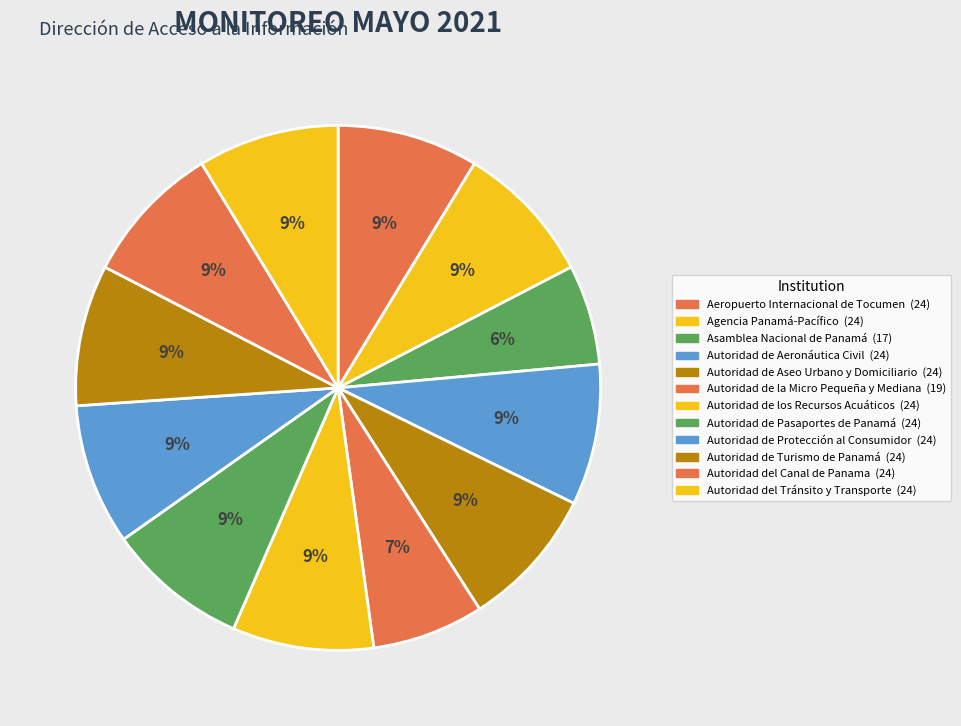

Between Autoridad del Tránsito y Transporte and Autoridad de la Micro Pequeña y Mediana, which is larger?

Autoridad del Tránsito y Transporte